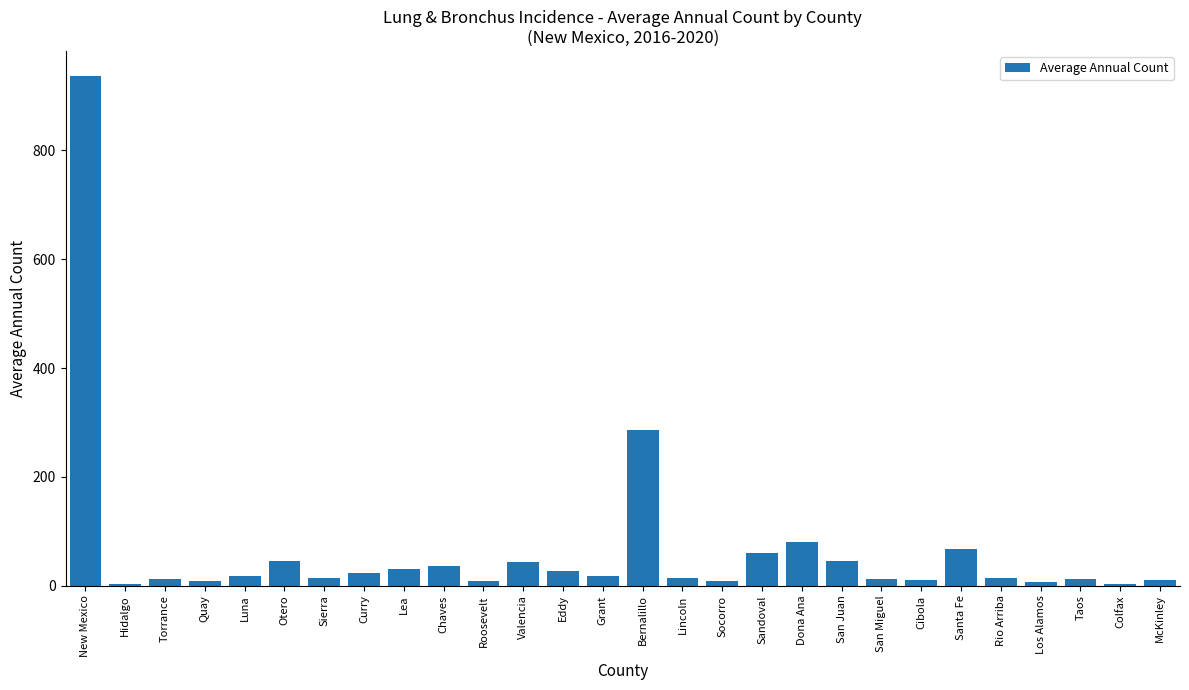

Count the number of categories in the chart.

28